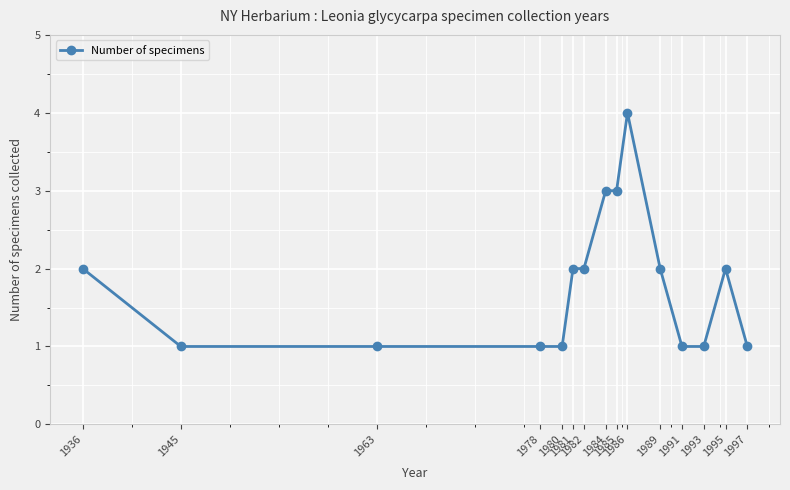

How many lines are shown in the chart?

1